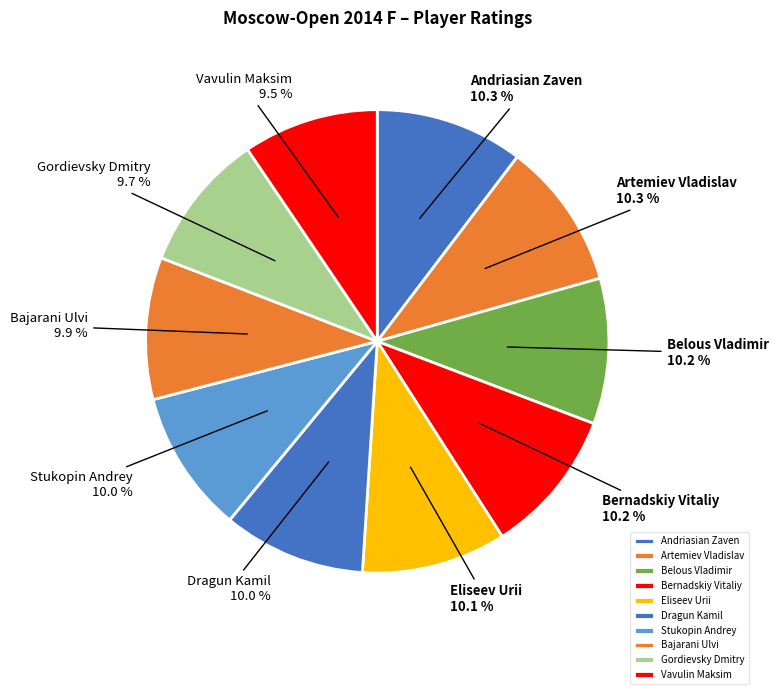

How many slices are in this pie chart?

10